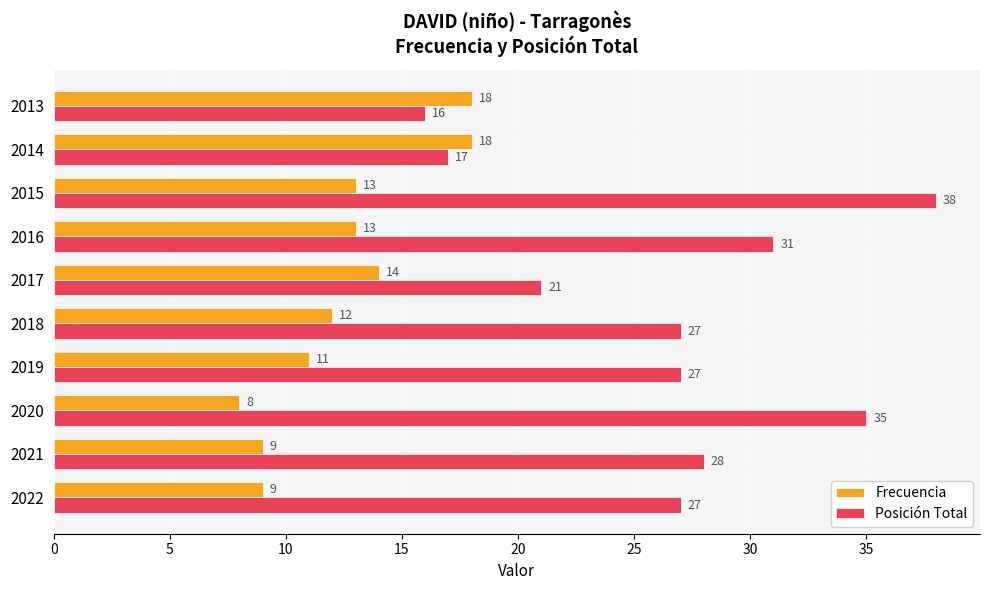

Which series has the widest spread of values?

Posición Total